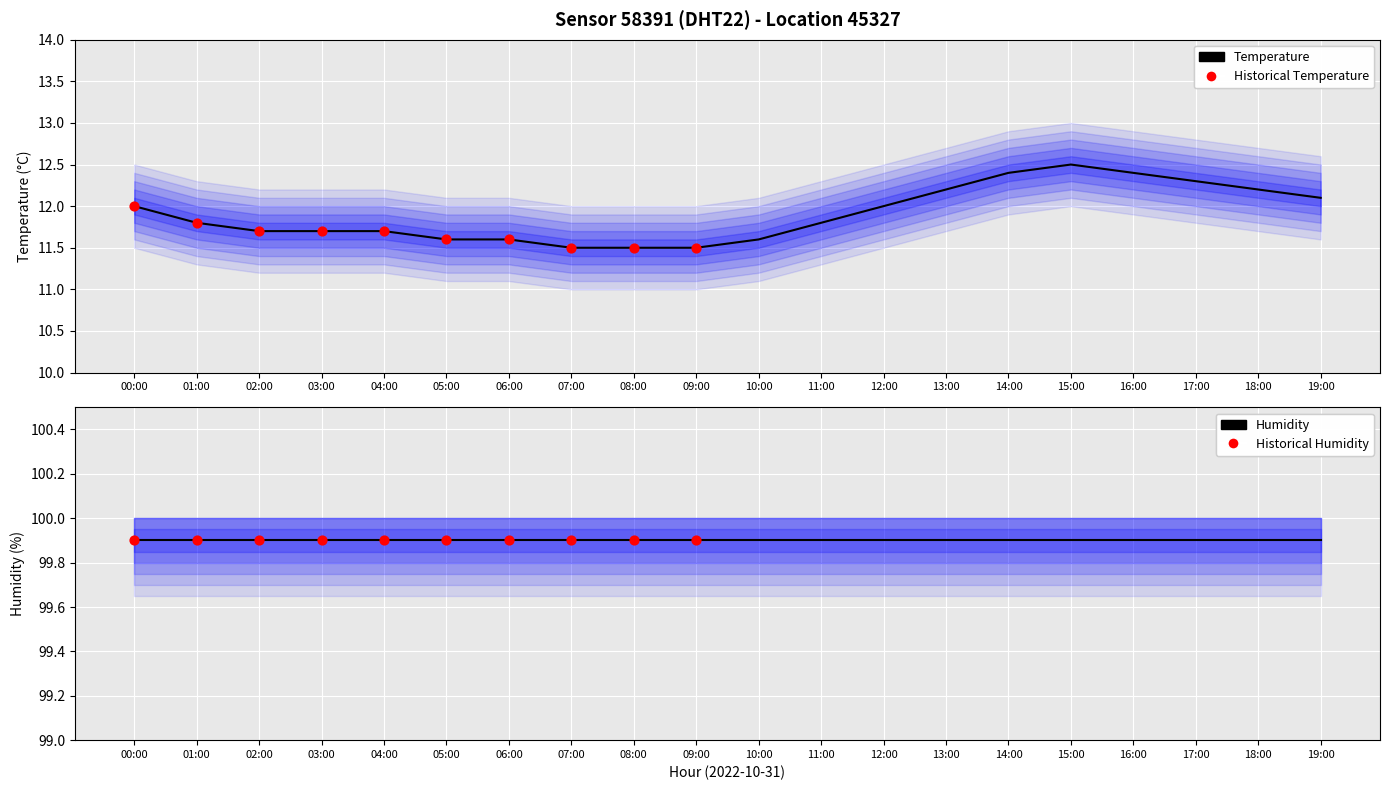

Which has a higher value, 03:00 or 19:00?

19:00